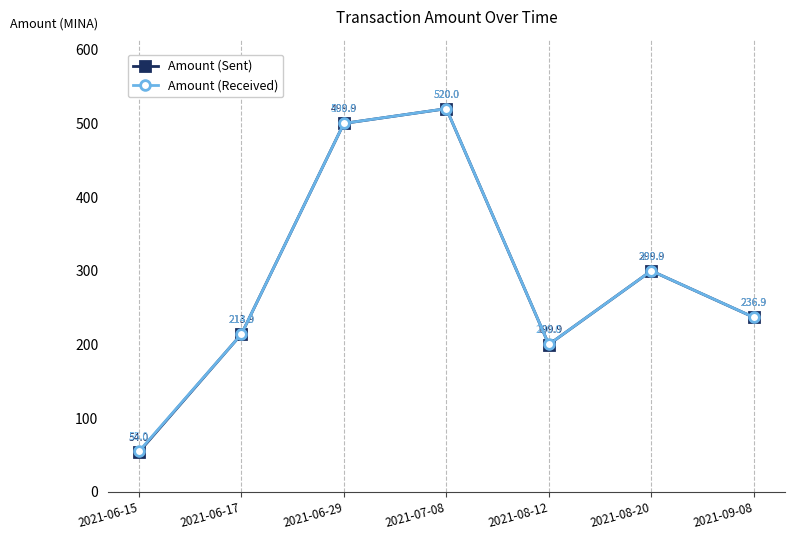

At how many categories does at least one series exceed 110?

6